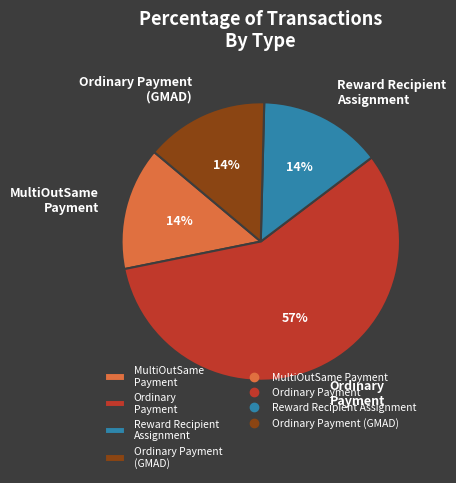

Which slice is the largest?

Ordinary Payment